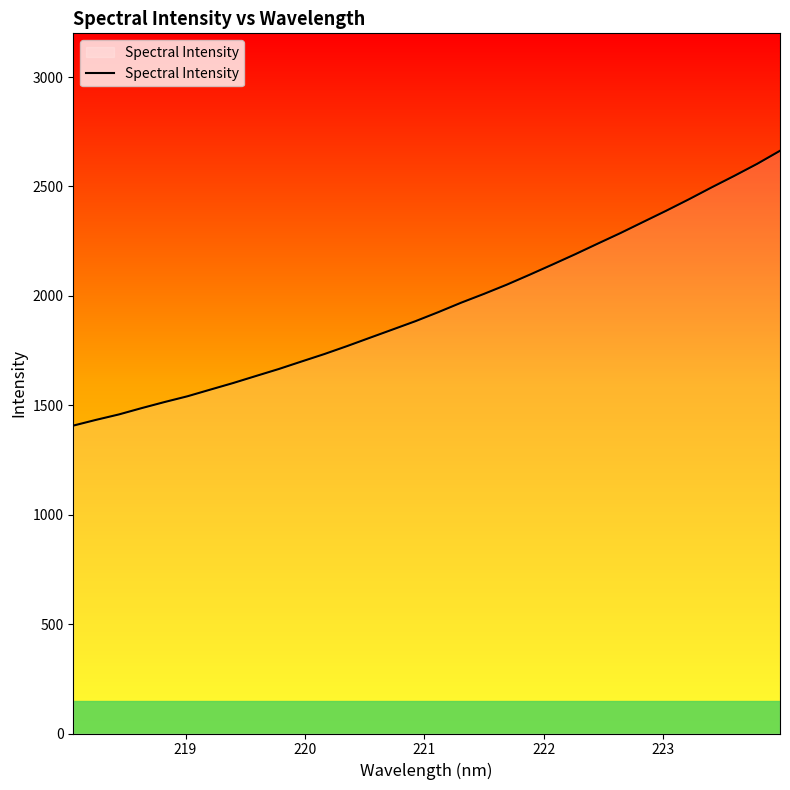

What is the greatest value displayed?

2663.2